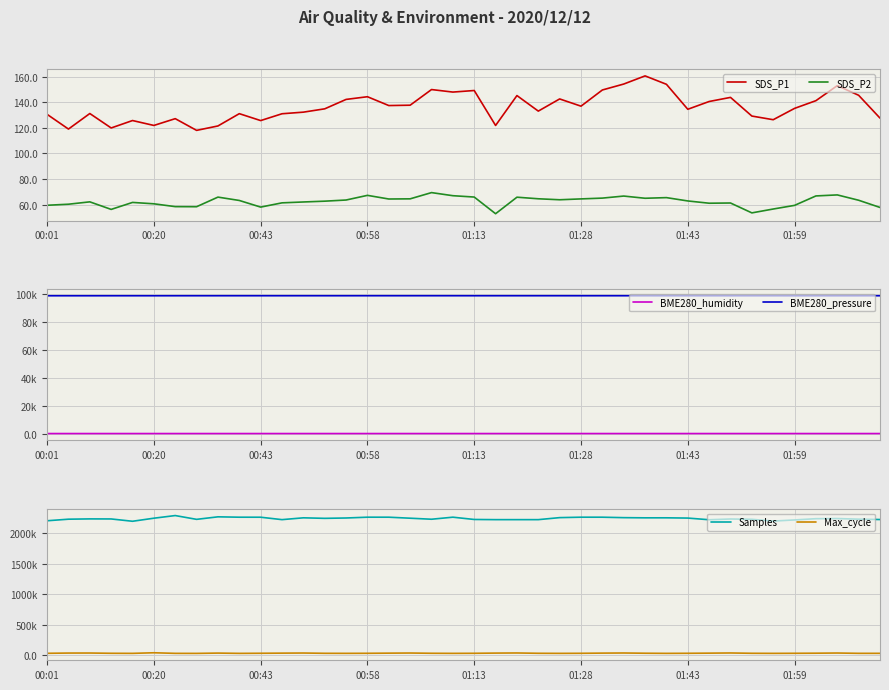

What is the highest value of the SDS_P2 series?

69.4